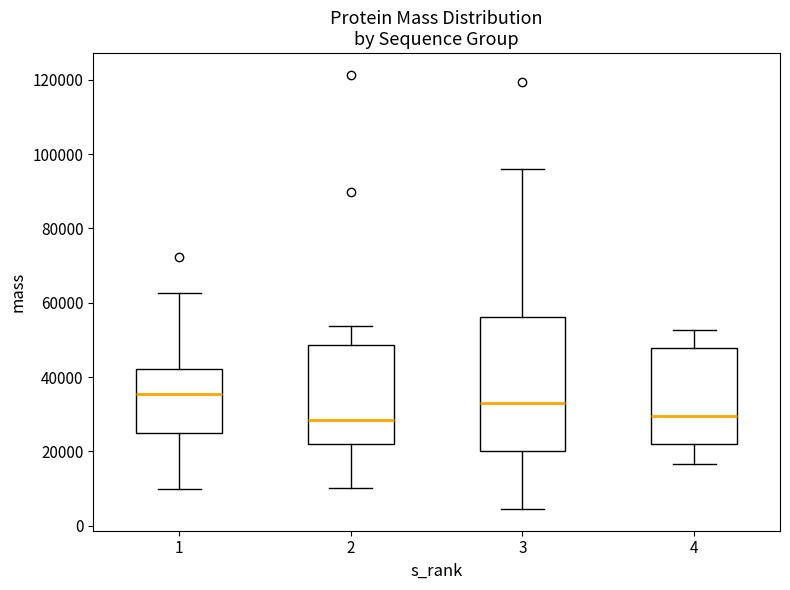

Reading left to right, read every box against the y-axis: the position of its median line, the range the box covers, and the ends of its whiskers. The values are not printed on the chart, so give them approximately, as read against the axis.

1: median 36000, box 24000 to 42000, whiskers 10000 to 62000
2: median 28000, box 22000 to 48000, whiskers 10000 to 54000
3: median 34000, box 20000 to 56000, whiskers 4000 to 96000
4: median 30000, box 22000 to 48000, whiskers 16000 to 52000